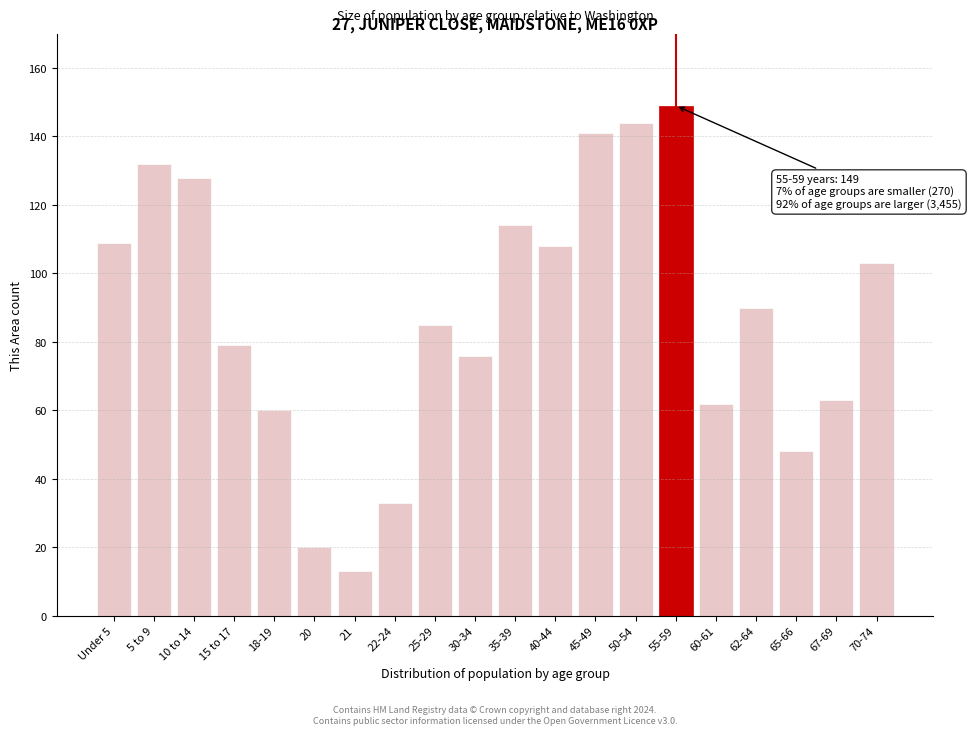

Reading left to right, transcribe all the data shown in this chart.

109	132	128	79	60	20	13	33	85	76	114	108	141	144	149	62	90	48	63	103